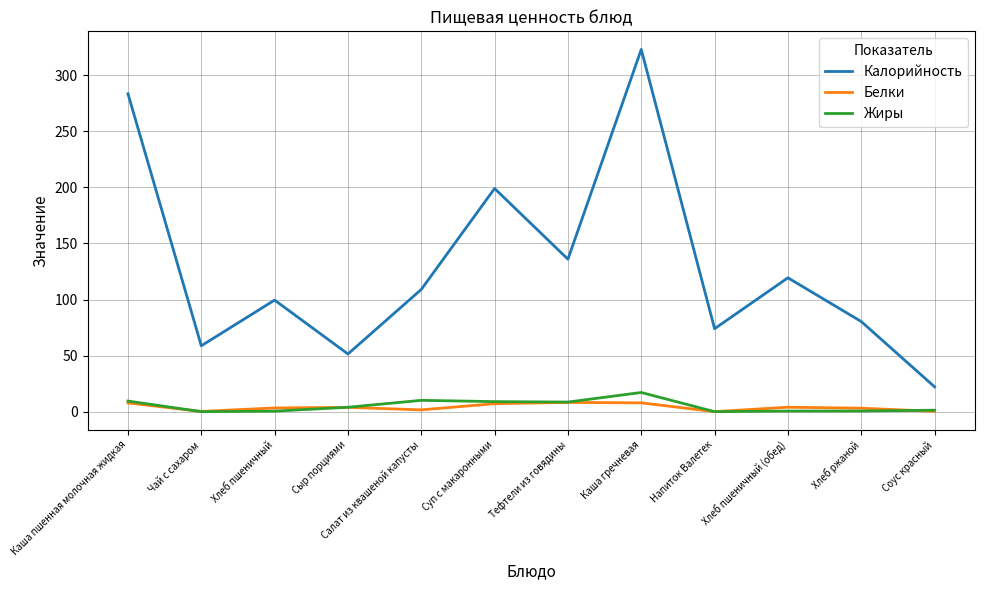

At which label does Калорийность reach its minimum?

Соус красный